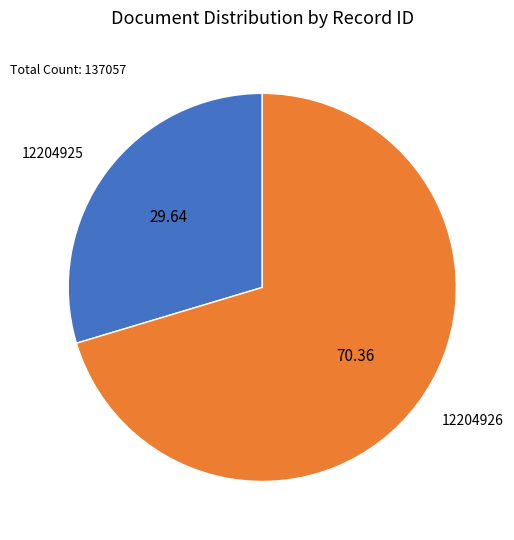

Does any single category account for the majority?

Yes